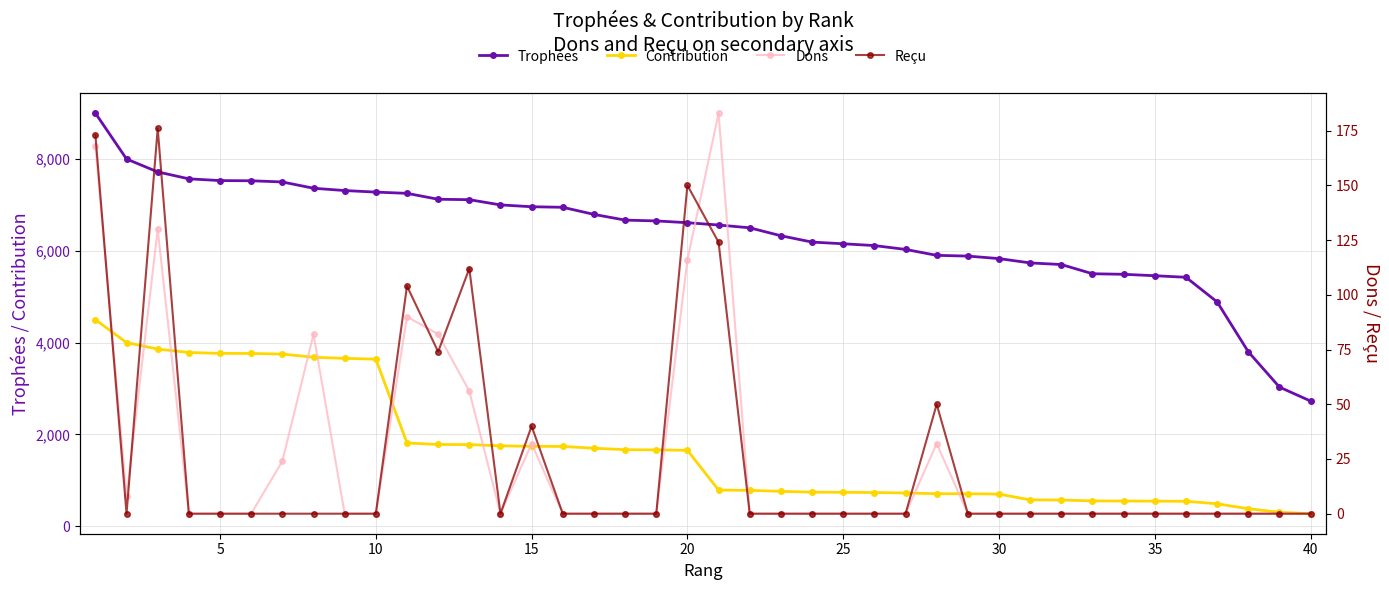

What is the minimum value for Trophées?

2726